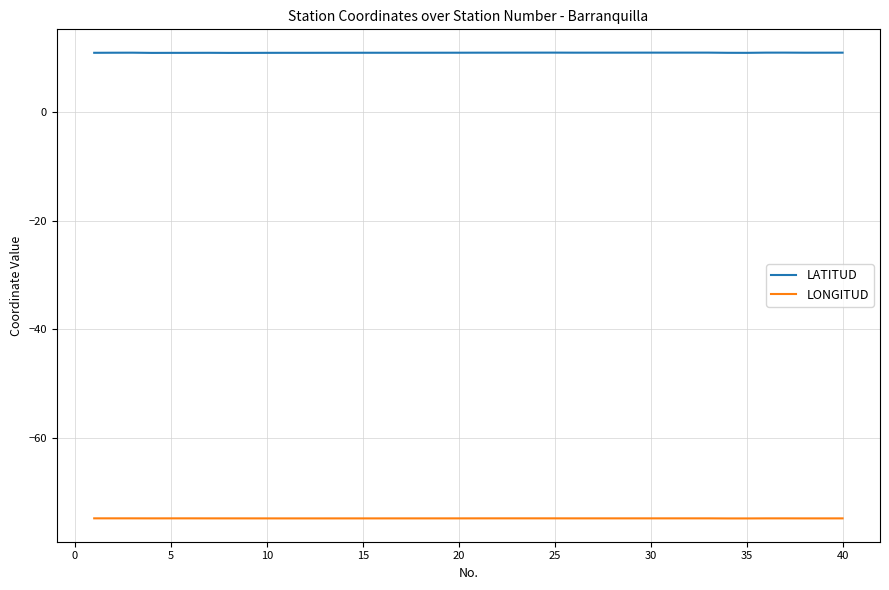

What is the minimum value for LONGITUD?

-74.8